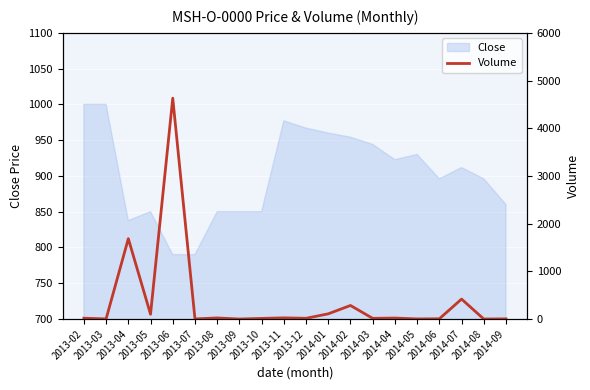

Reading left to right, transcribe all the data shown in this chart.

2013-02=17	2013-03=2	2013-04=1685	2013-05=100	2013-06=4630	2013-07=2	2013-08=22	2013-09=0	2013-10=13	2013-11=24	2013-12=15	2014-01=109	2014-02=284	2014-03=14	2014-04=20	2014-05=2	2014-06=5	2014-07=418	2014-08=0	2014-09=3